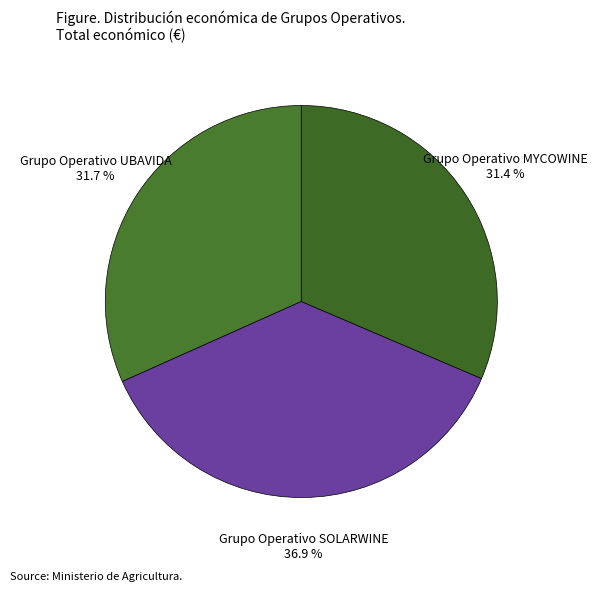

To the nearest percent, what is the average slice percentage?

33%